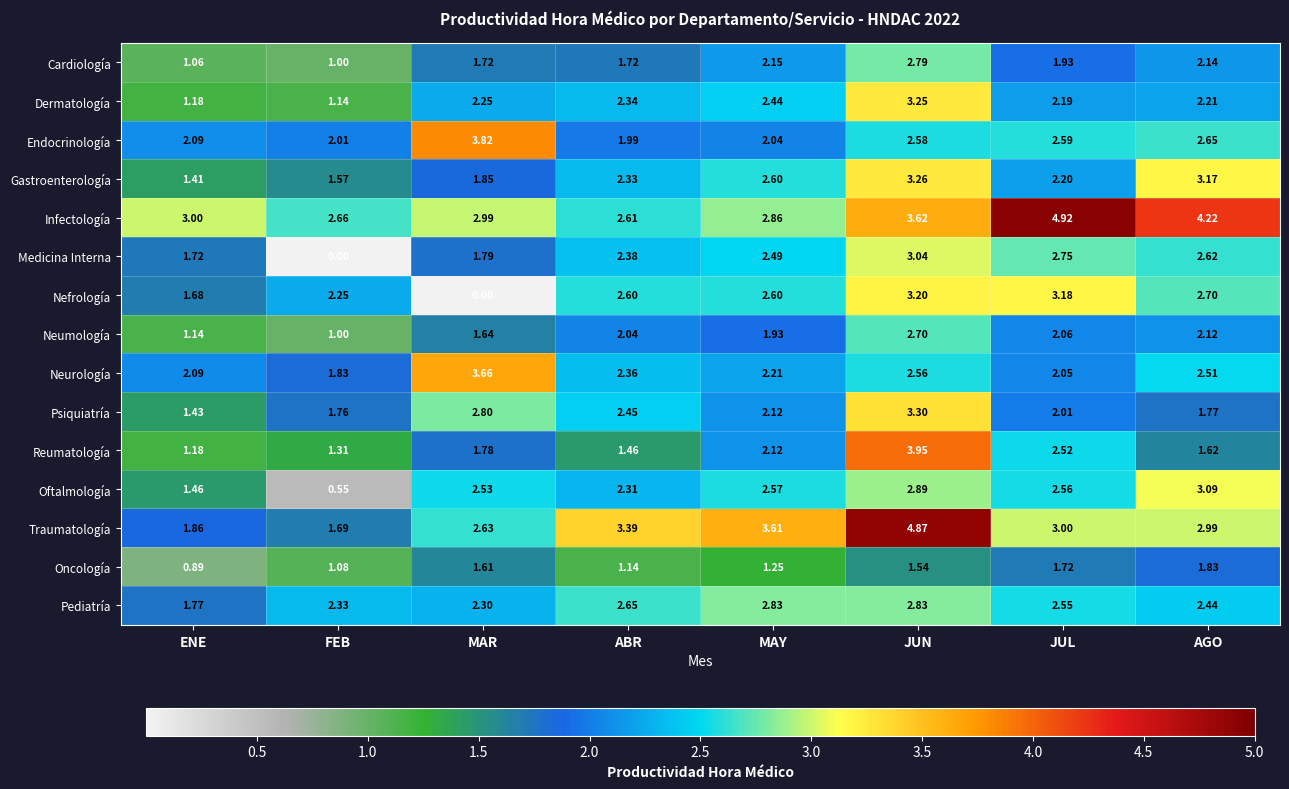

Which series has the widest spread of values?

Nefrología